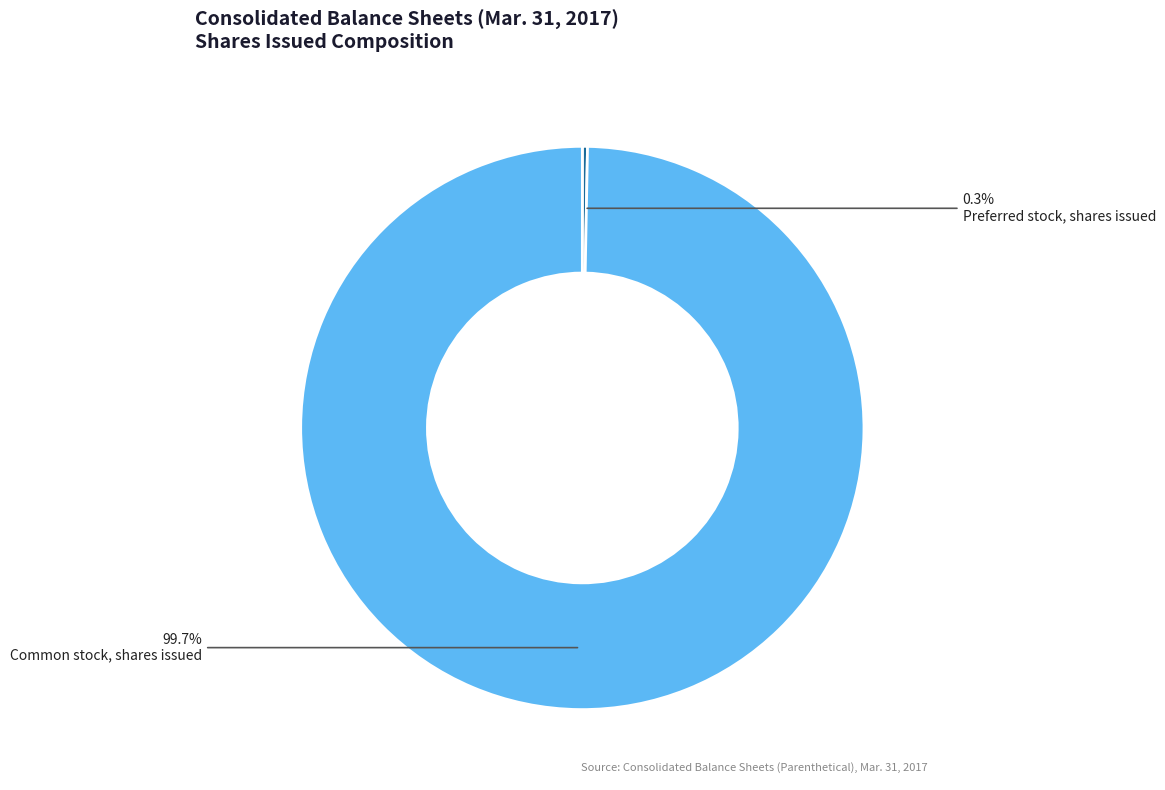

Which category has the biggest portion of the pie?

Common stock, shares issued